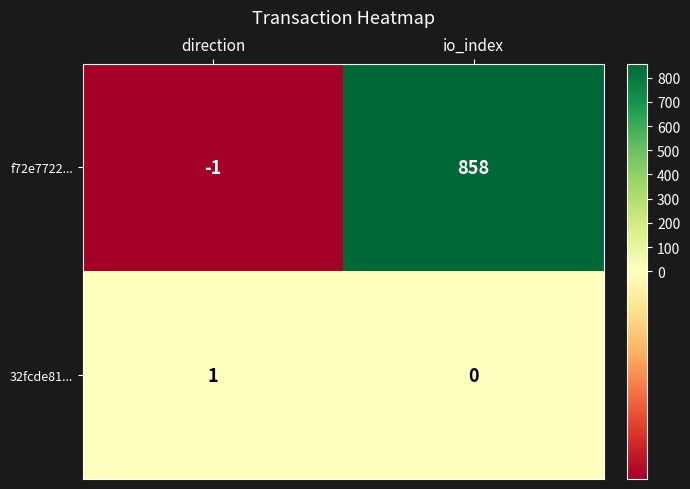

Reading right to left, transcribe all the data shown in this chart.

f72e7722...: 858	-1
32fcde81...: 0	1